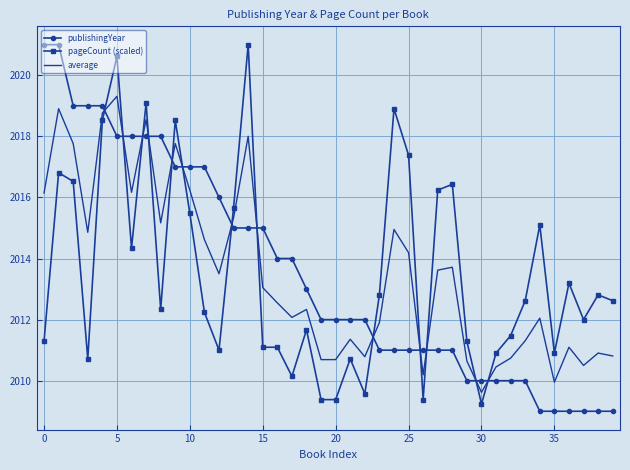

True or false: average and pageCount (scaled) cross at least once.

True